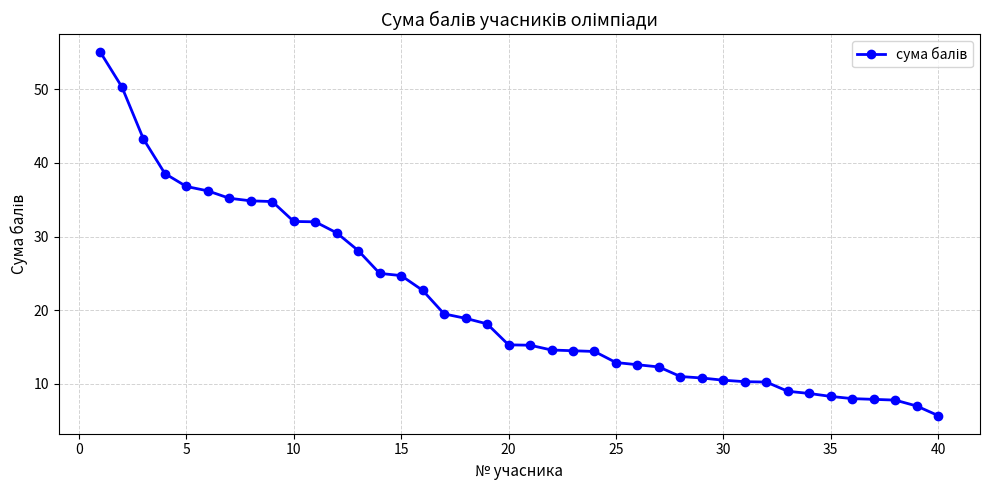

What is the value of the 6th point from the left?

36.2